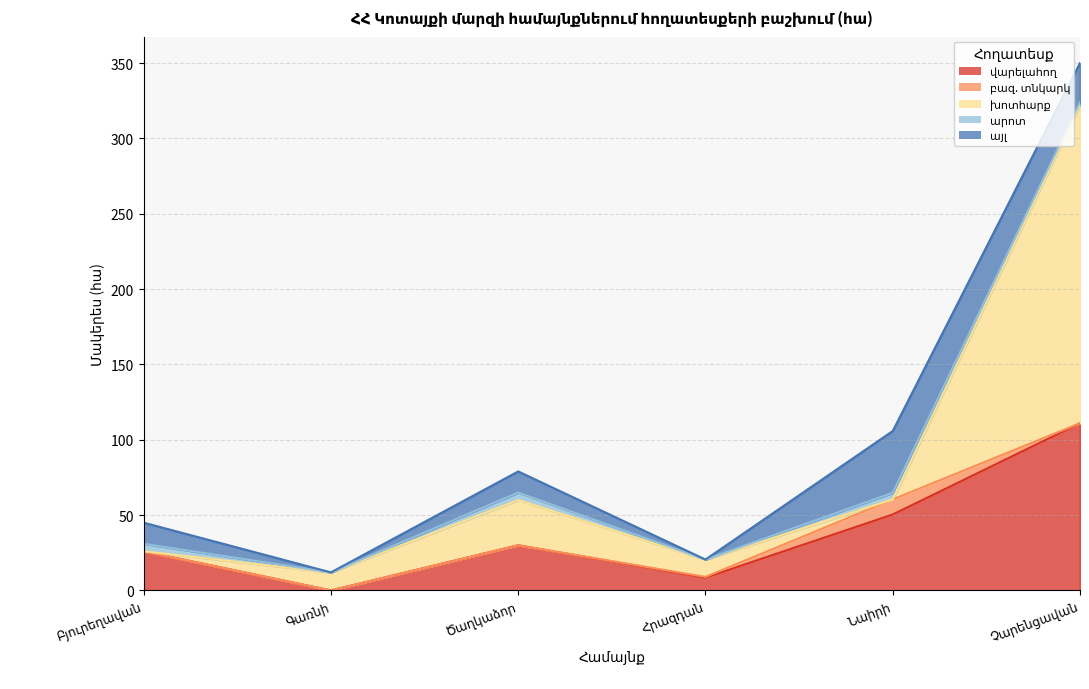

What is the label of the 6th point from the right?

Բյուրեղավան